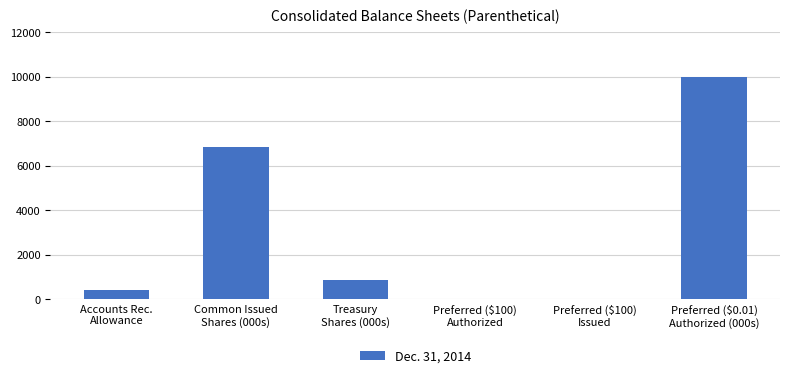

What is the maximum value shown in the chart?

10000